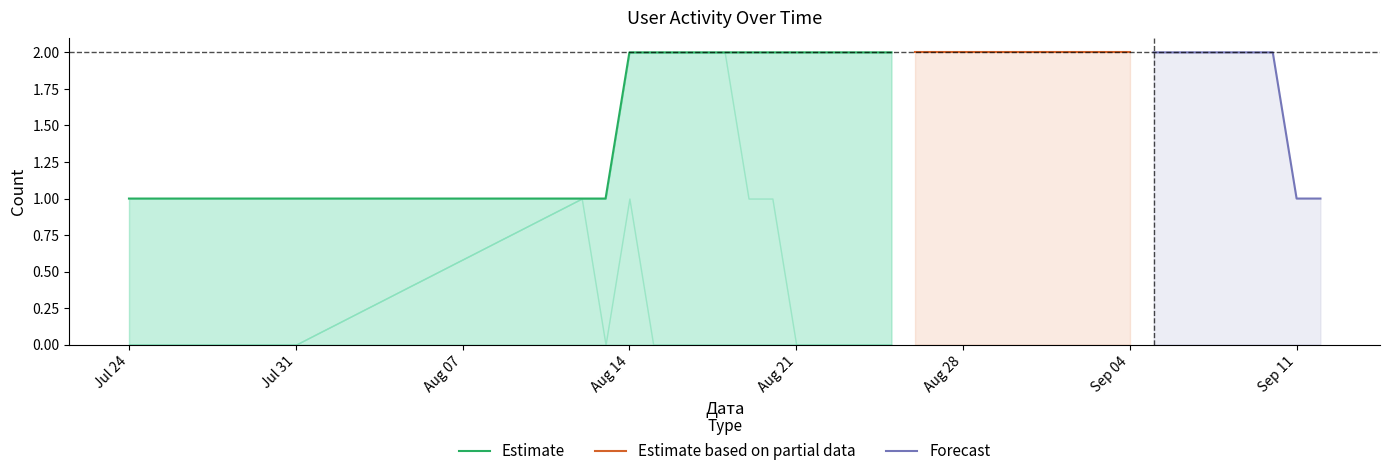

How many data points does each series have?

40